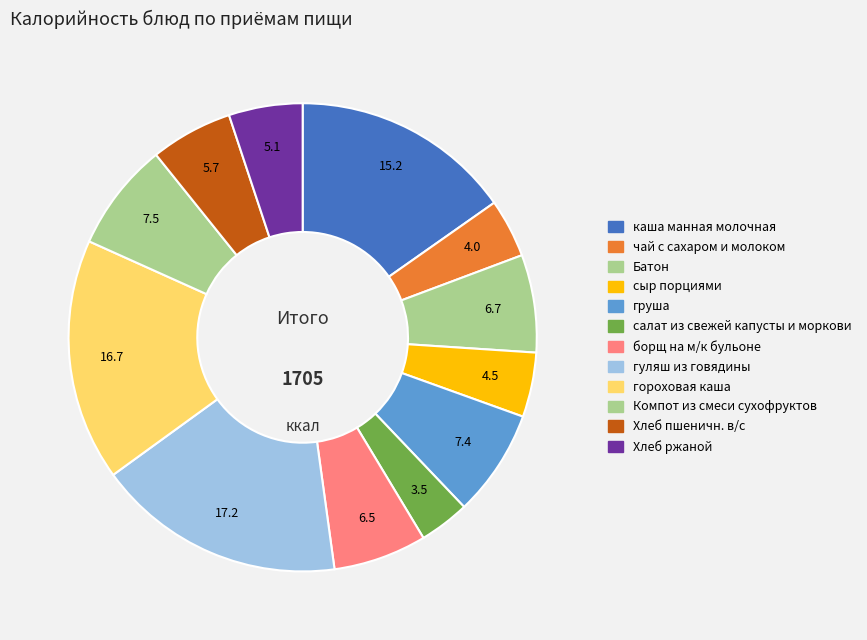

Does салат из свежей капусты и моркови represent more than half of the total?

No